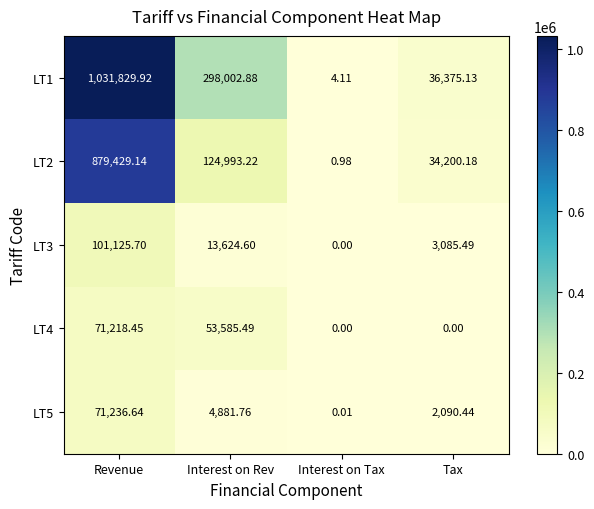

Which category has the highest value in the LT5 series?

Revenue